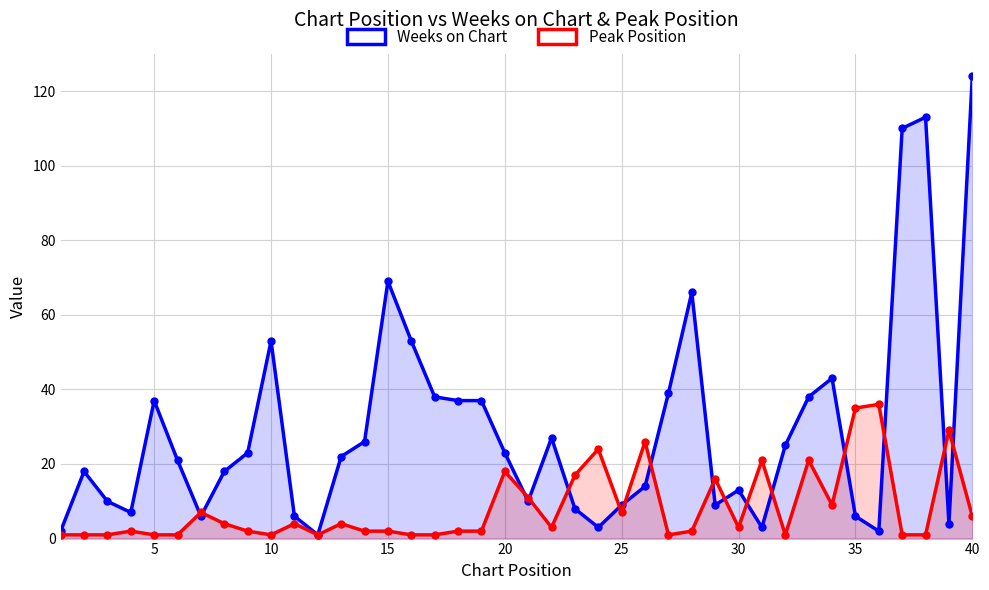

How many lines are shown in the chart?

2